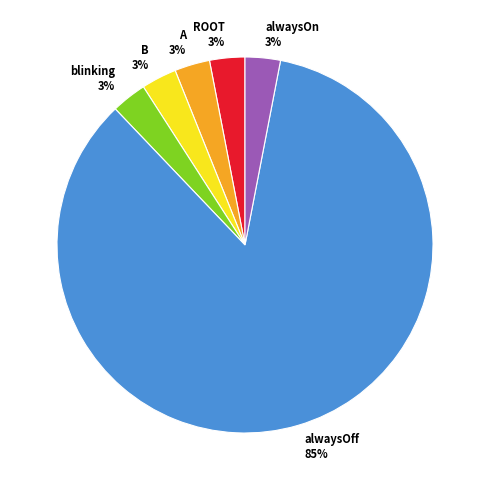

What percentage is the alwaysOff slice, to the nearest percent?

85%